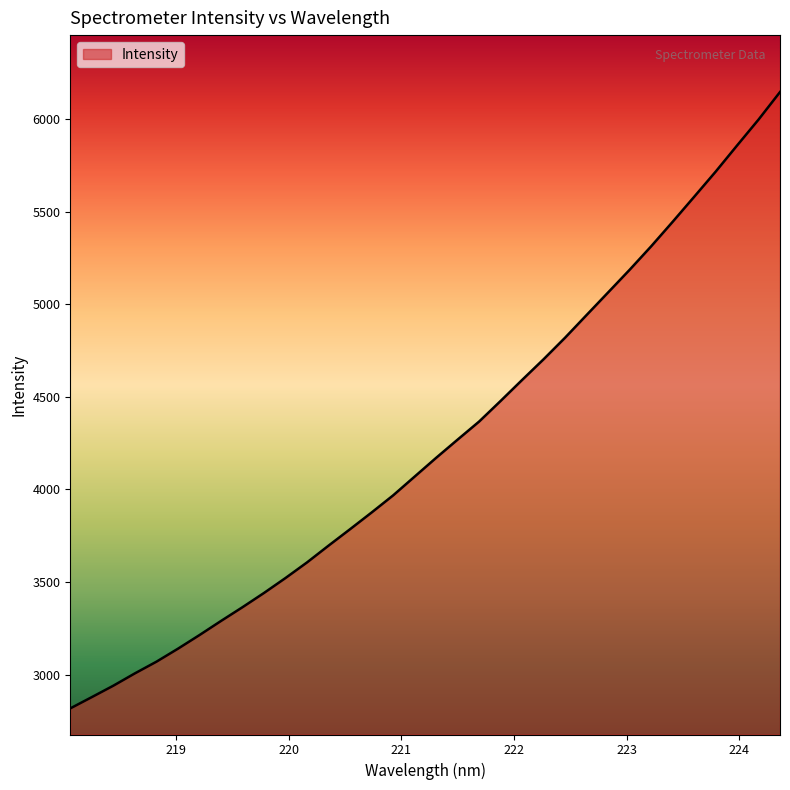

True or false: the data has more than 1 interior local peaks.

False